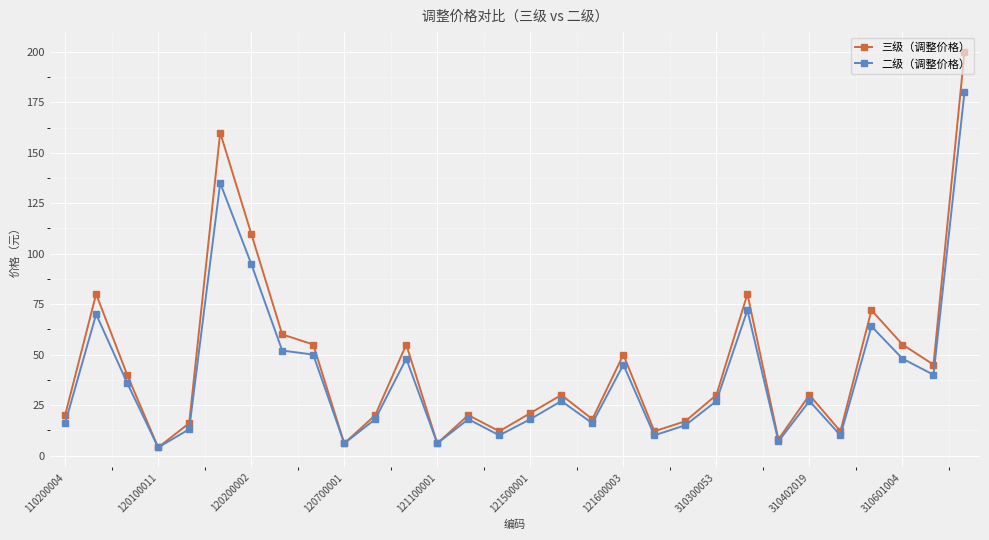

What is the maximum value shown in the chart?

200